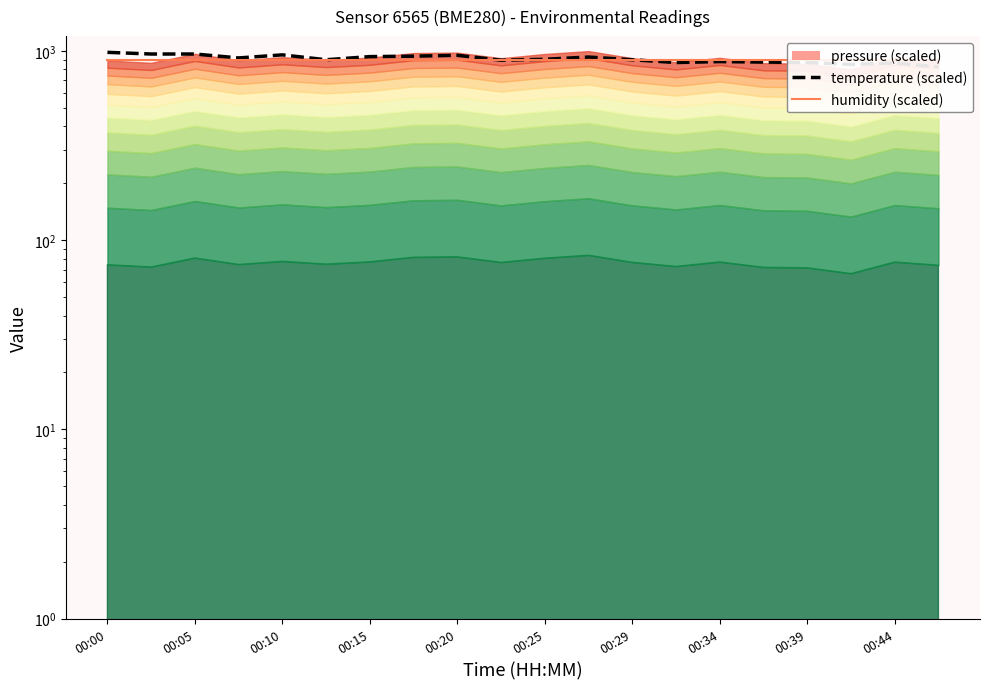

The humidity series shows 900 at 00:44. True or false?

True